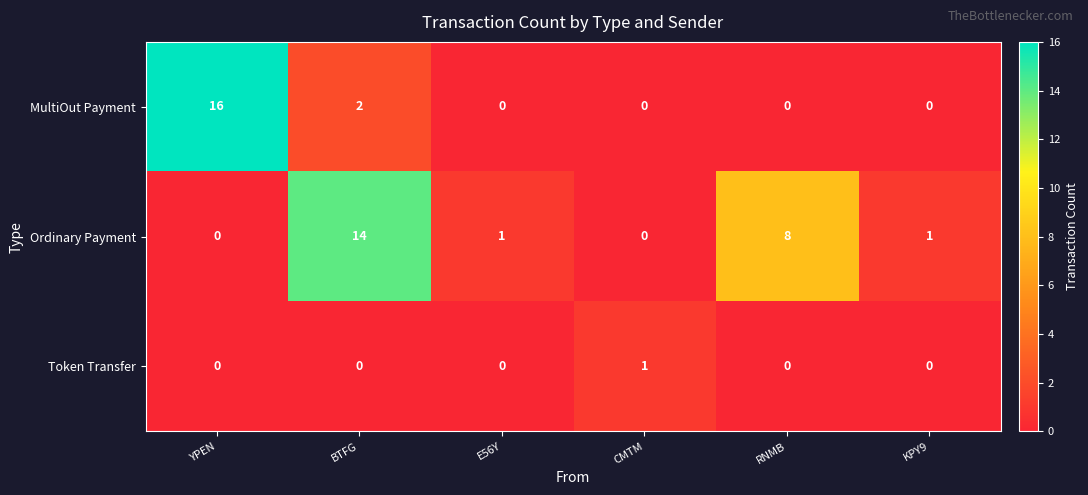

At how many categories does at least one series exceed 11?

2